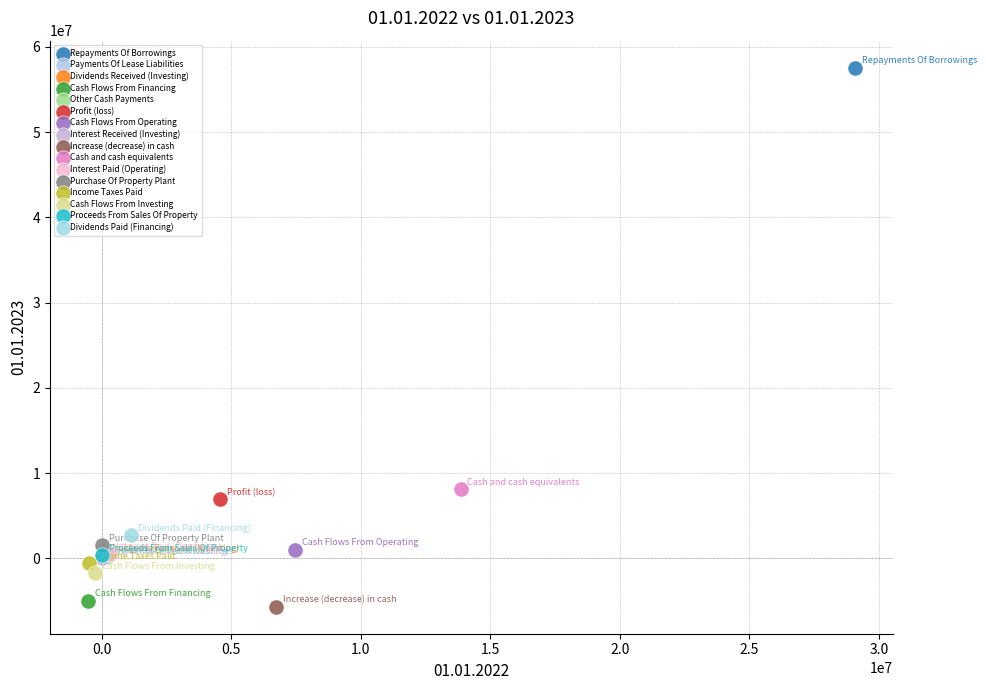

Which series reaches the minimum Y coordinate?

Increase (decrease) in cash